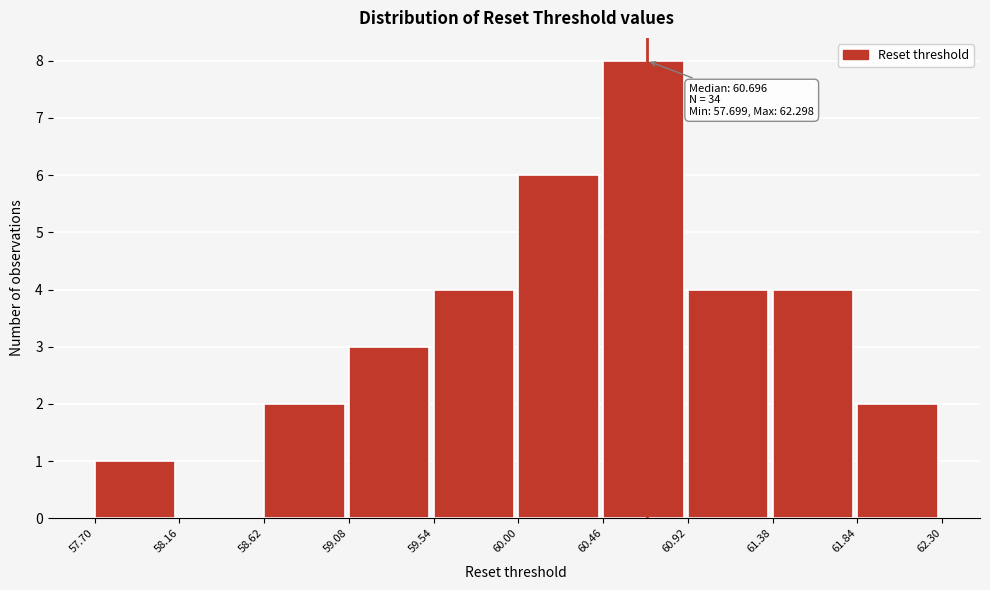

Which range on the x-axis has the tallest bar?

60.46 to 60.92